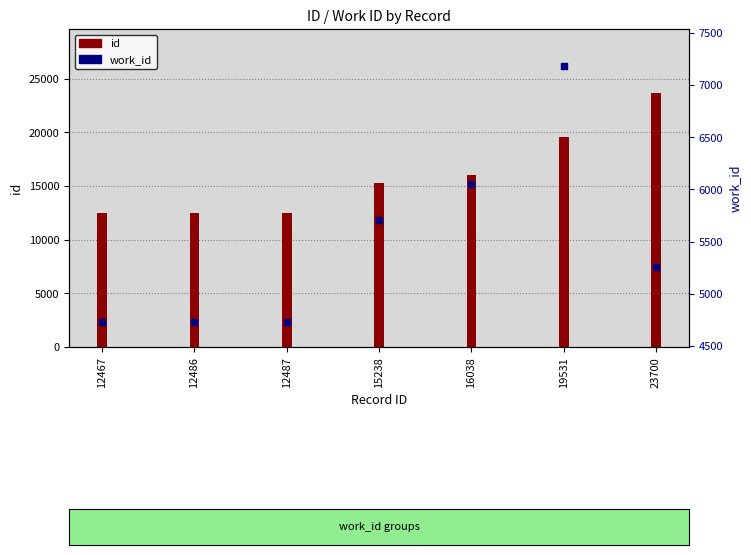

Which series reaches the maximum Y coordinate?

id